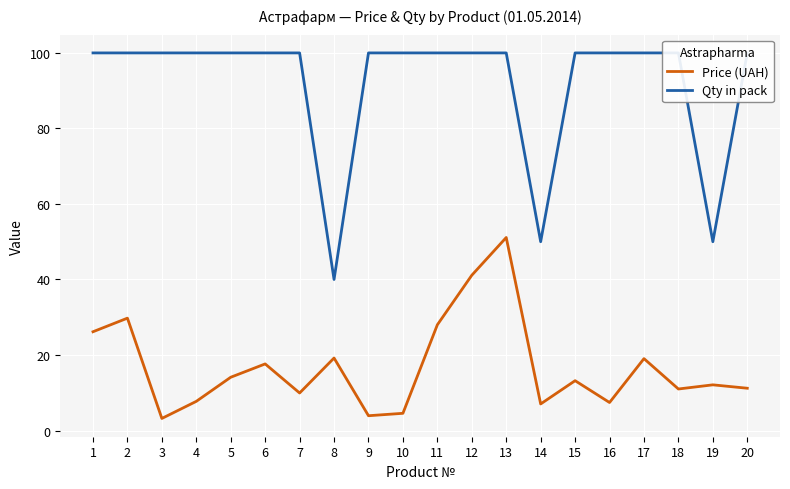

Where is Qty in pack nearest to the value 70?

14